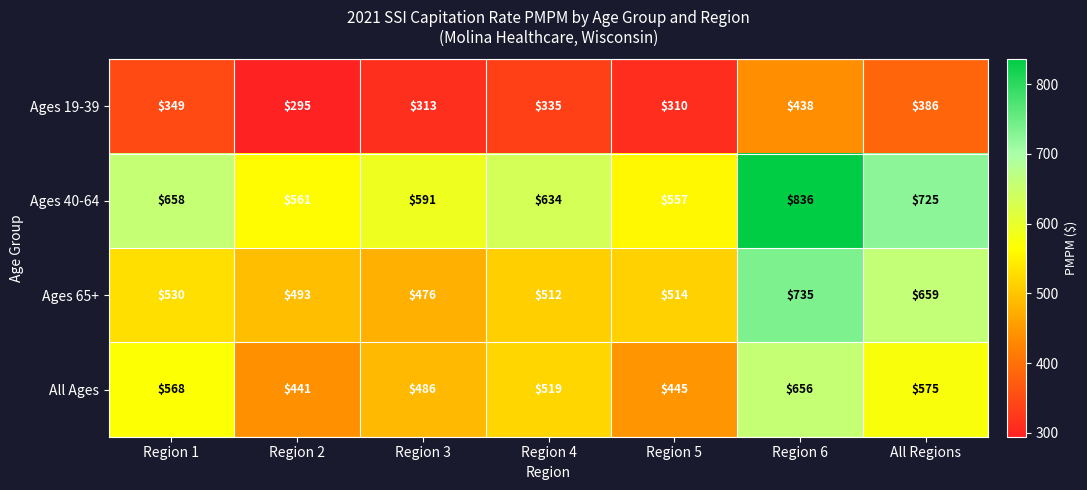

Is it true that All Ages equals 568 at Region 1?

True